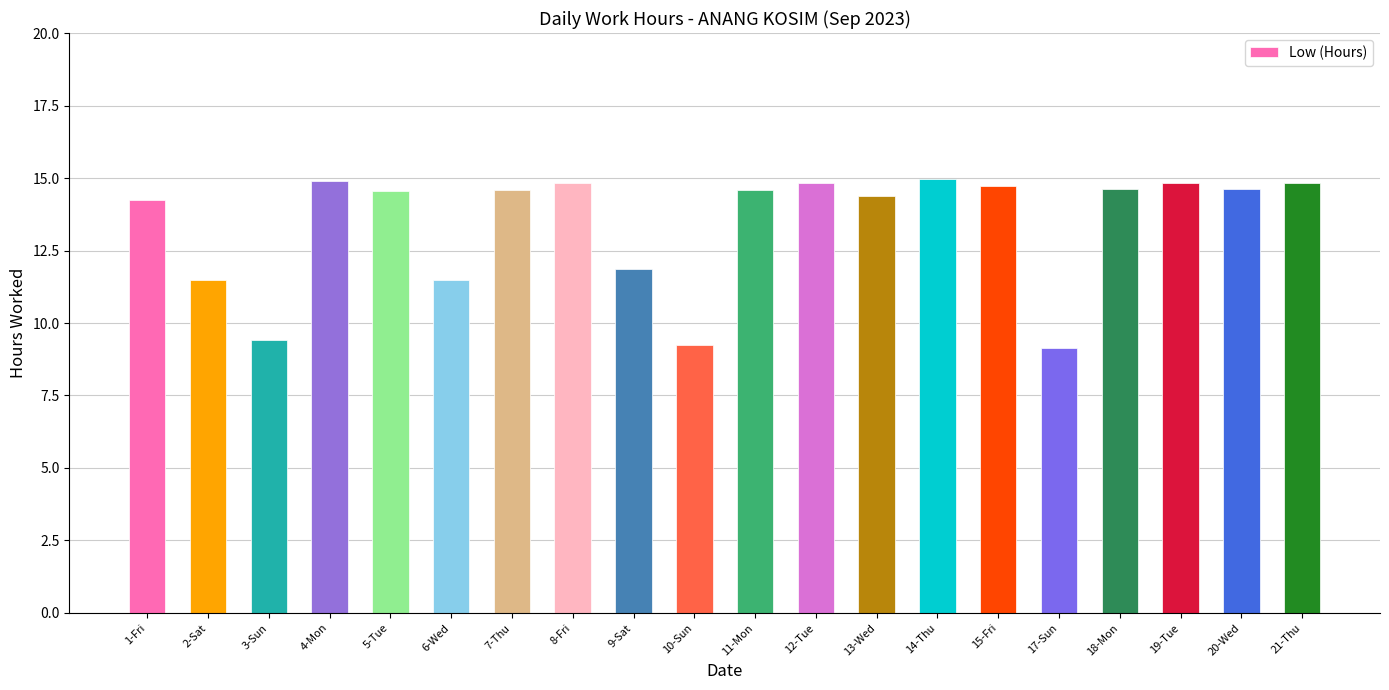

Read the value at 2-Sat.

11.5